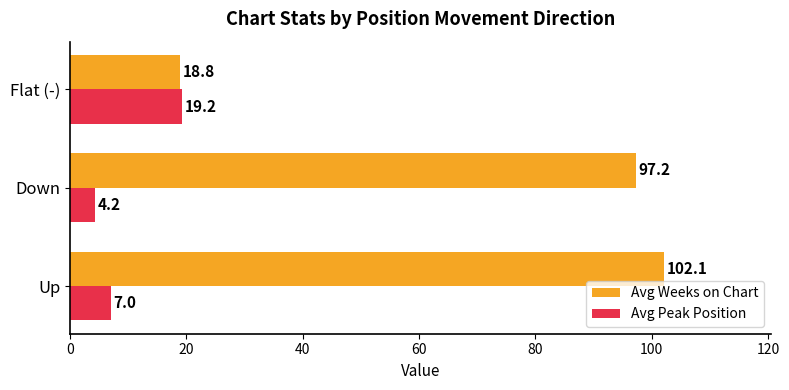

Which series has the largest total across all categories?

Avg Weeks on Chart